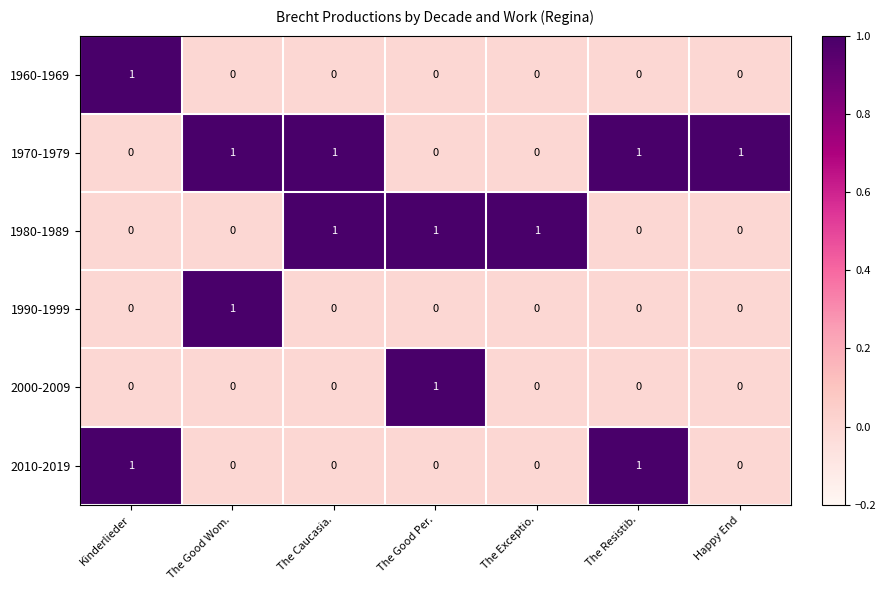

How many distinct data groups are displayed?

6